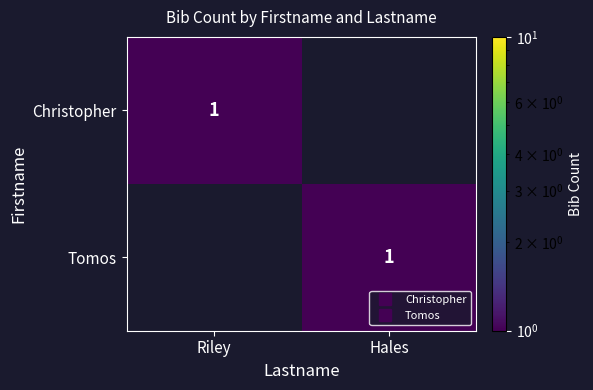

True or false: Christopher has a value of 2 at Riley.

False